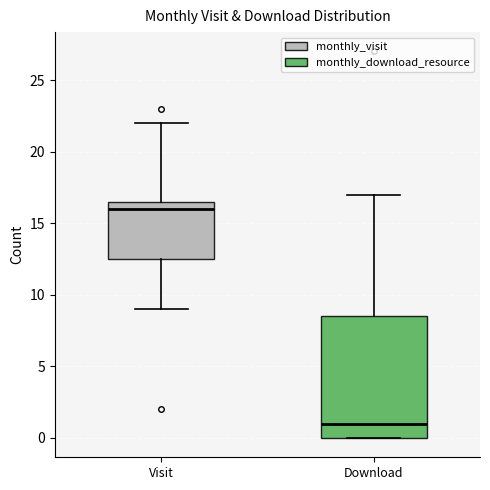

Reading left to right, read every box against the y-axis: the position of its median line, the range the box covers, and the ends of its whiskers. The values are not printed on the chart, so give them approximately, as read against the axis.

Visit: median 16.0, box 12.5 to 16.5, whiskers 9.0 to 22.0
Download: median 1.0, box 0.0 to 8.5, whiskers 0.0 to 17.0